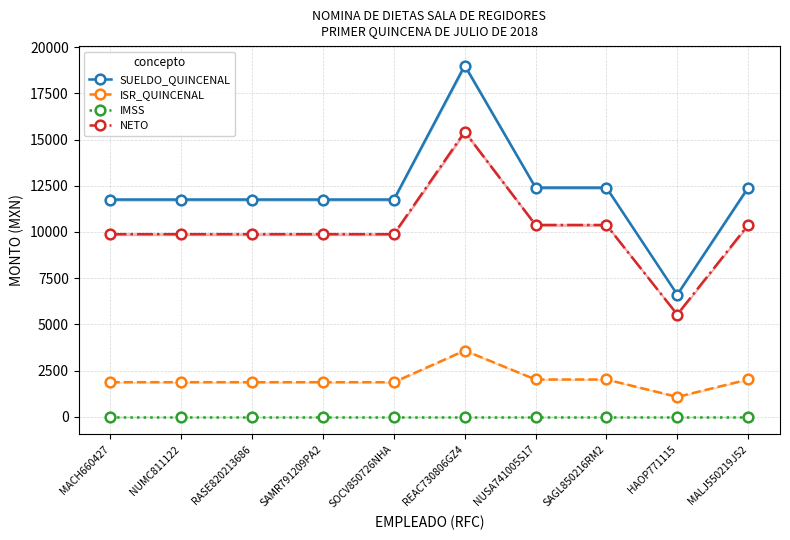

What is the difference between the maximum and minimum values in the ISR_QUINCENAL series?

2507.7